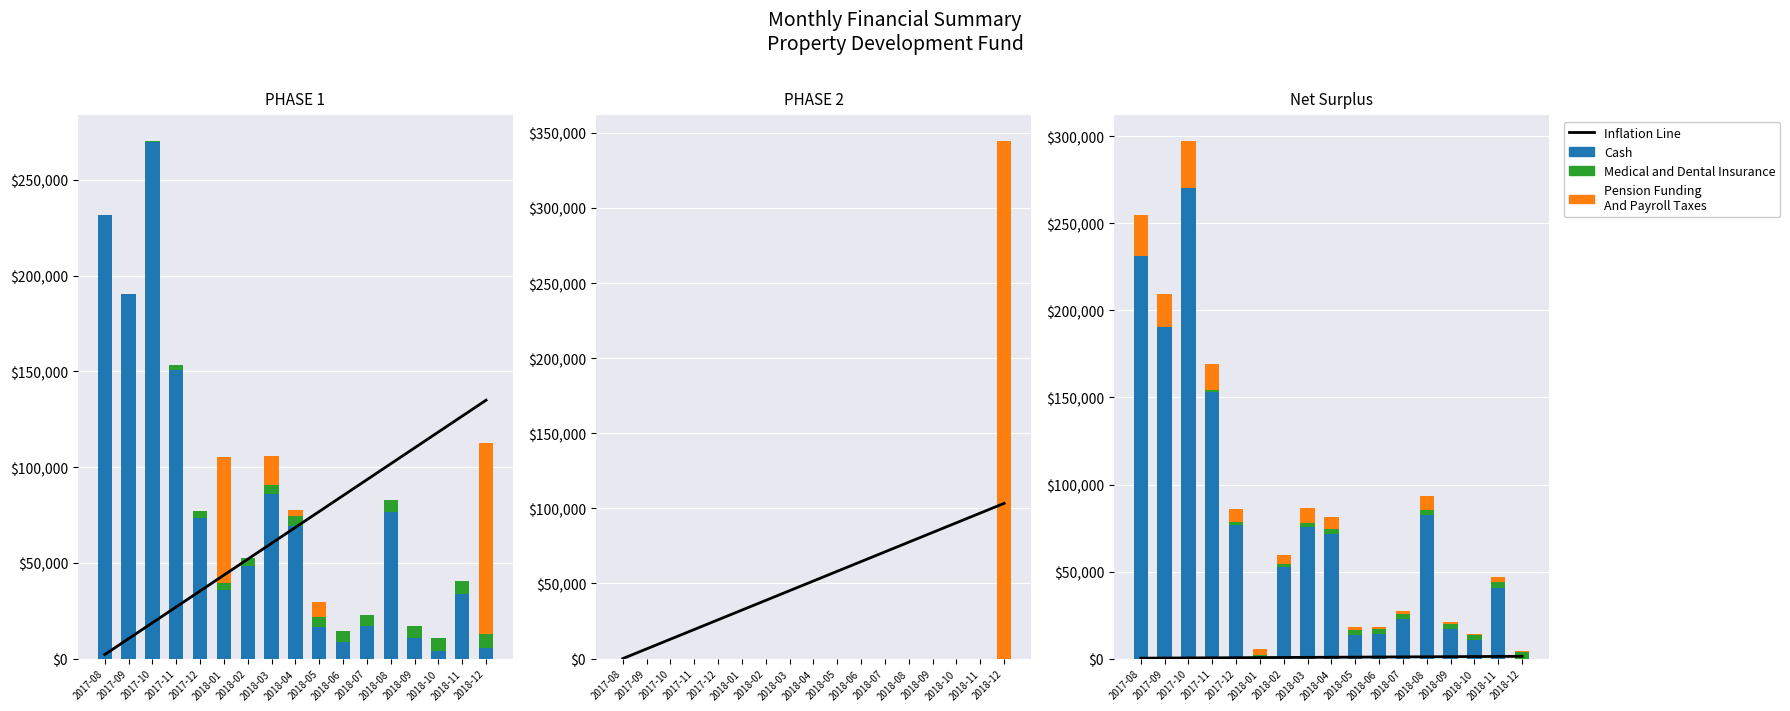

Reading right to left, transcribe all the data shown in this chart.

Inflation Line: 1296.5	1230.0	1163.4	1096.8	1030.3	963.7	897.1	830.5	764.0	697.4	630.8	564.3	497.7	431.1	364.5	298.0	231.4
Cash: 0.0	40362.1	10603.2	16760.3	82602.2	22567.7	14300.9	13749.7	71664.6	75521.7	52478.7	0.0	76973.6	153168.2	270104.7	190240.1	231400.0
Medical and Dental Insurance: 3528.8	3436.9	3207.4	3135.9	3031.9	2889.6	2956.2	2593.2	2659.2	2279.1	2095.1	2012.7	1742.3	1164.6	136.3	0.0	0.0
Pension Funding
And Payroll Taxes: 565.0	3350.0	420.0	1050.0	7655.0	1680.0	840.0	1640.0	6930.0	8620.0	4830.0	3570.0	7350.0	15085.0	26987.0	19030.0	23140.0